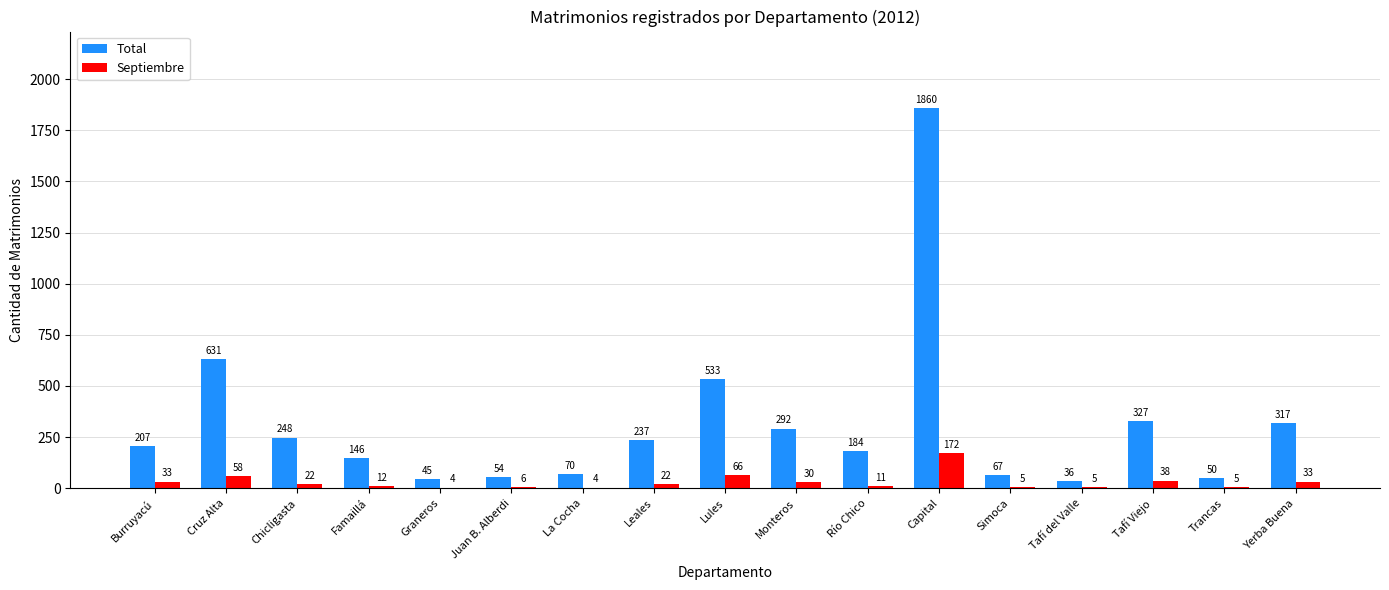

Between La Cocha and Trancas, which series saw the biggest shift?

Total